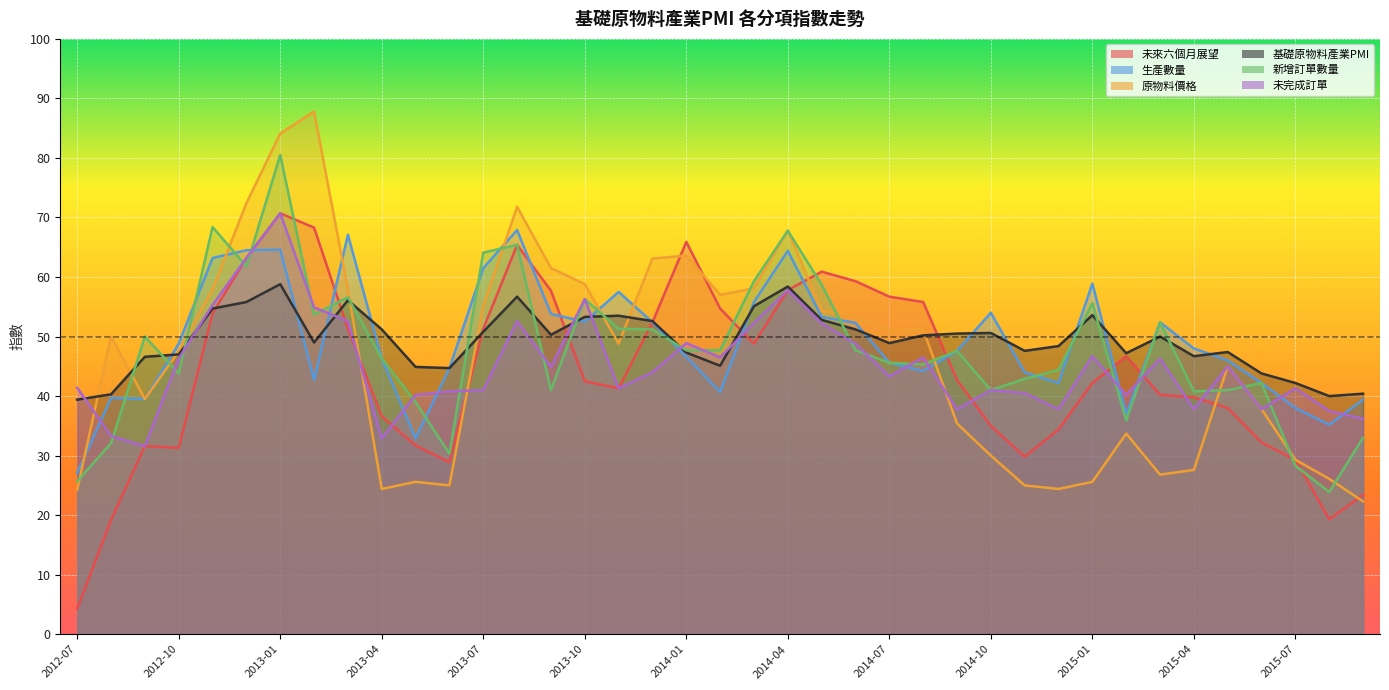

Where does the 原物料價格 series first go above 48?

2012-08